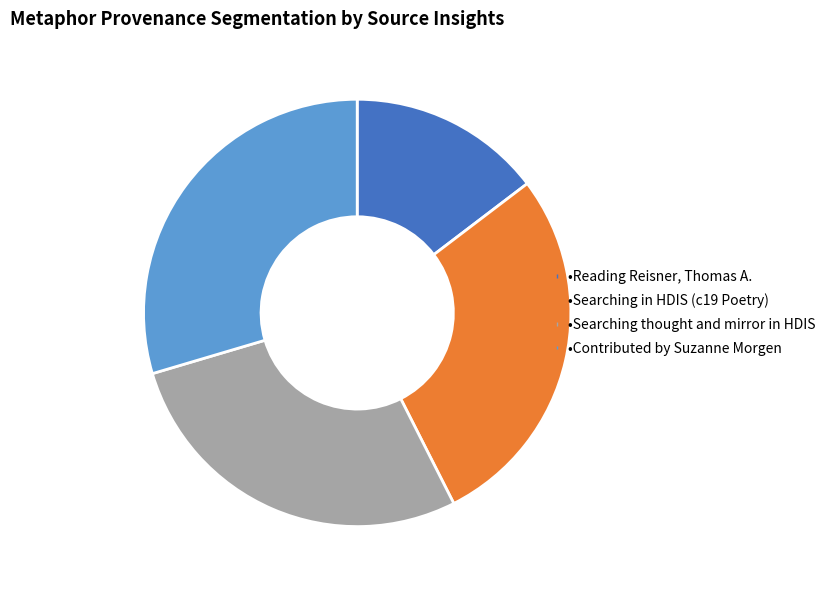

Does any single category account for the majority?

No